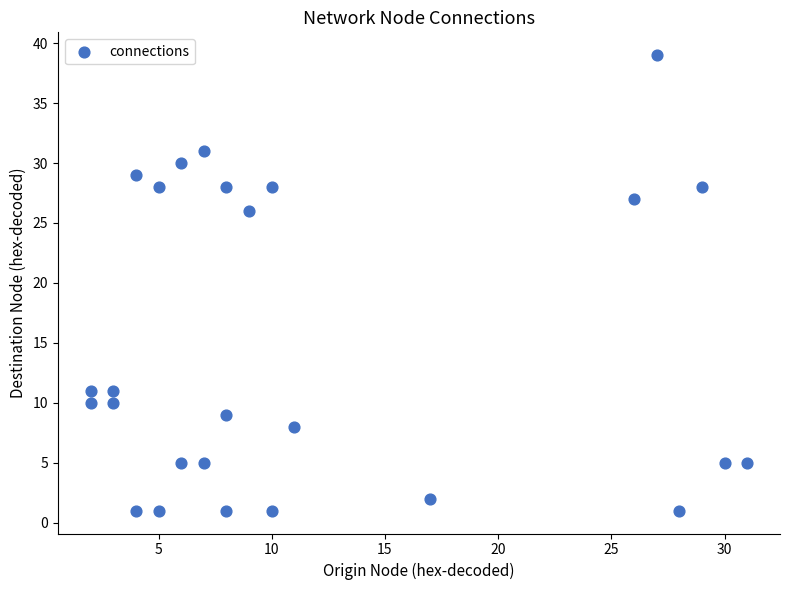

What is the range of X values (max minus min)?

29